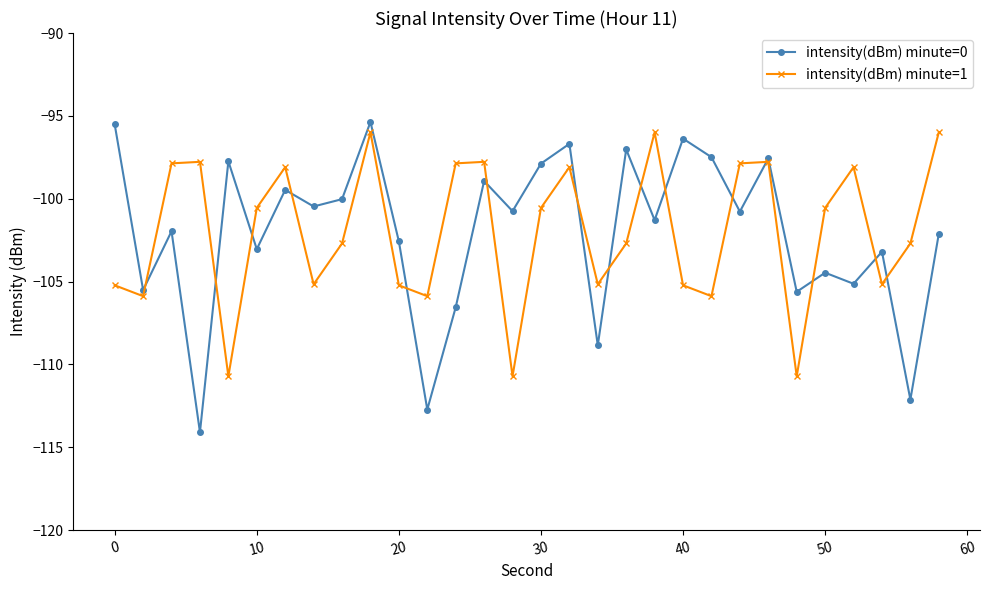

What is the highest value of the intensity(dBm) minute=1 series?

-96.0